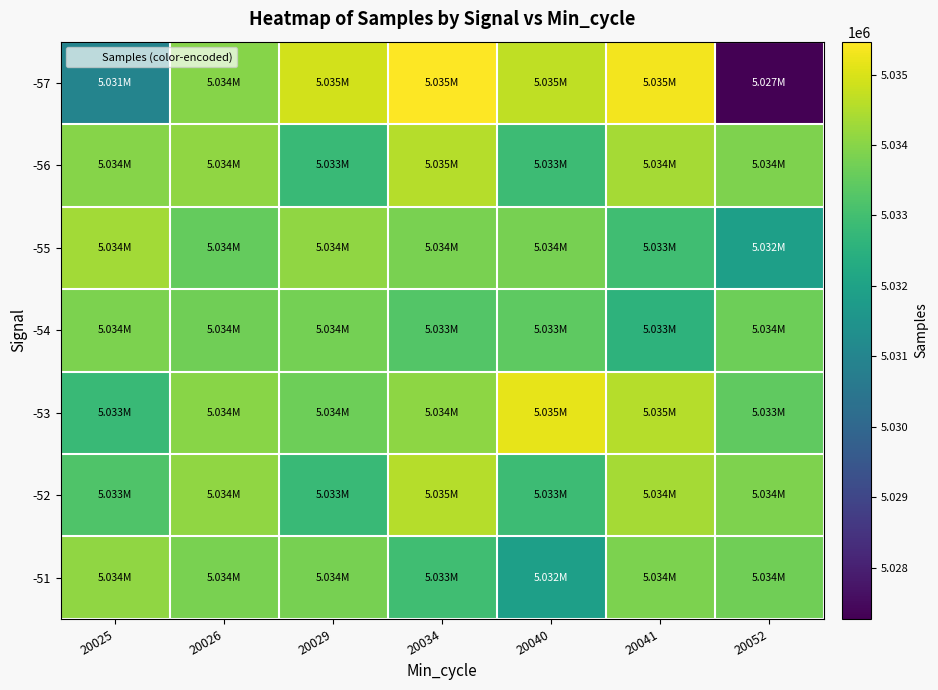

List the series in order of their peak value, lowest first.

-54, -51, -55, -56, -52, -53, -57